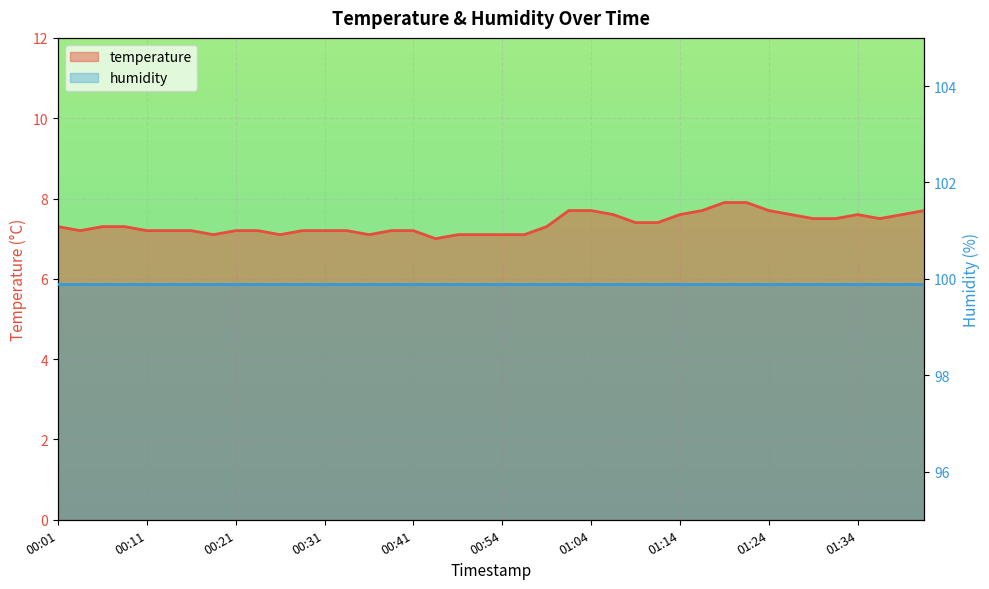

How many categories are shown in the chart?

40